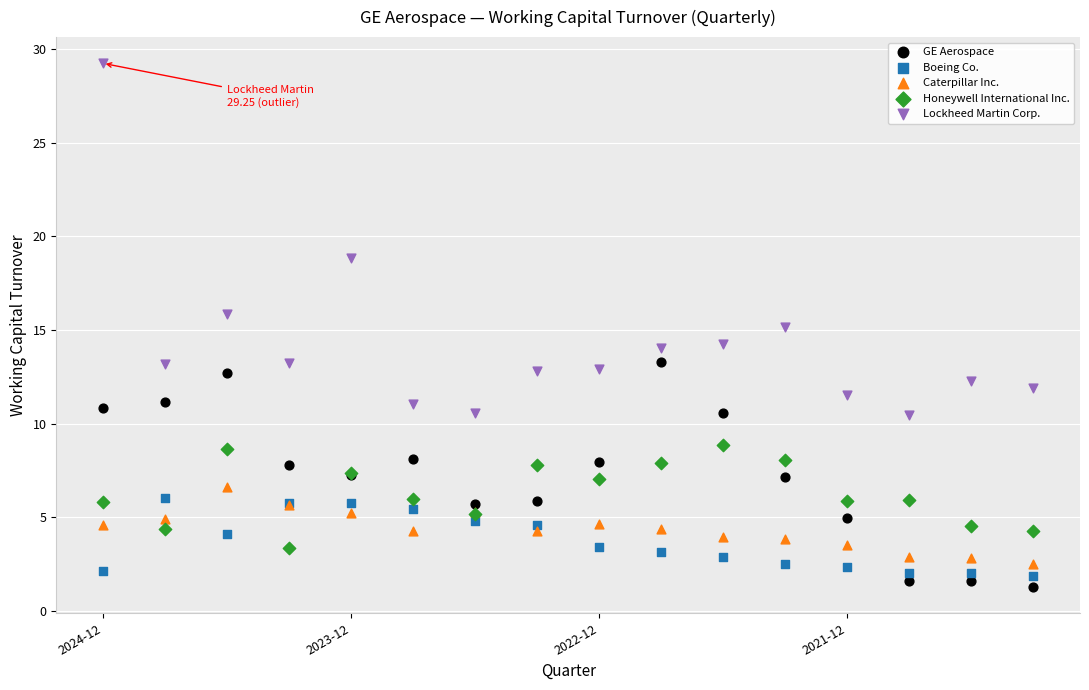

Which series contains the highest Y value?

Lockheed Martin Corp.